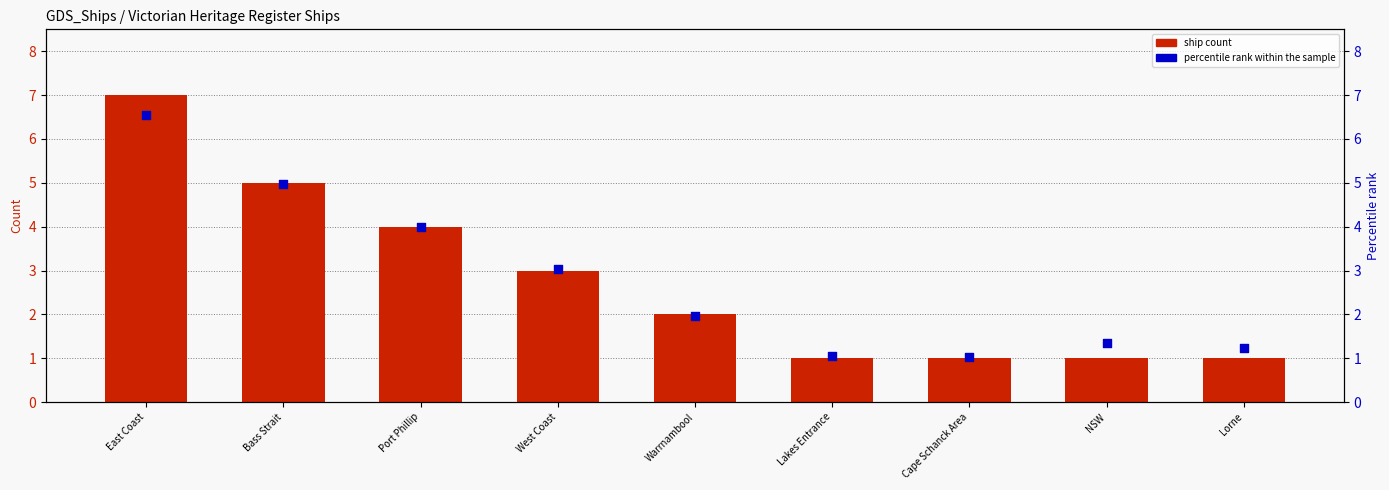

Which series has the largest Y range (max minus min)?

ship count